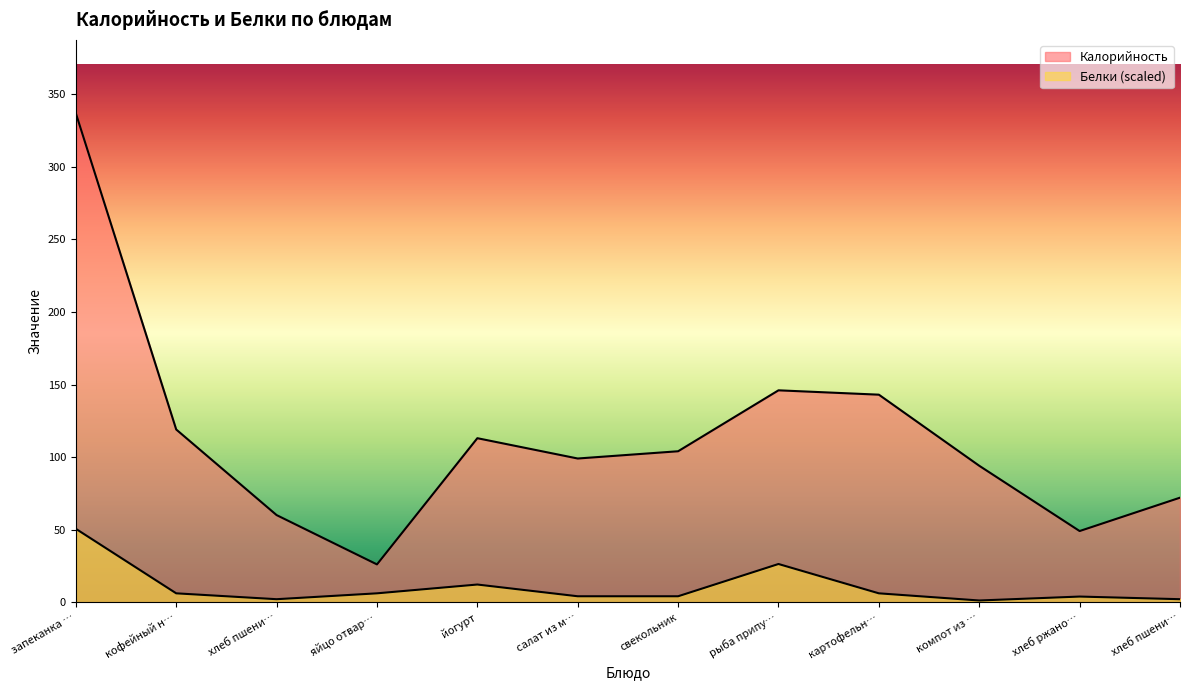

How many values in the Калорийность series exceed 104?

5